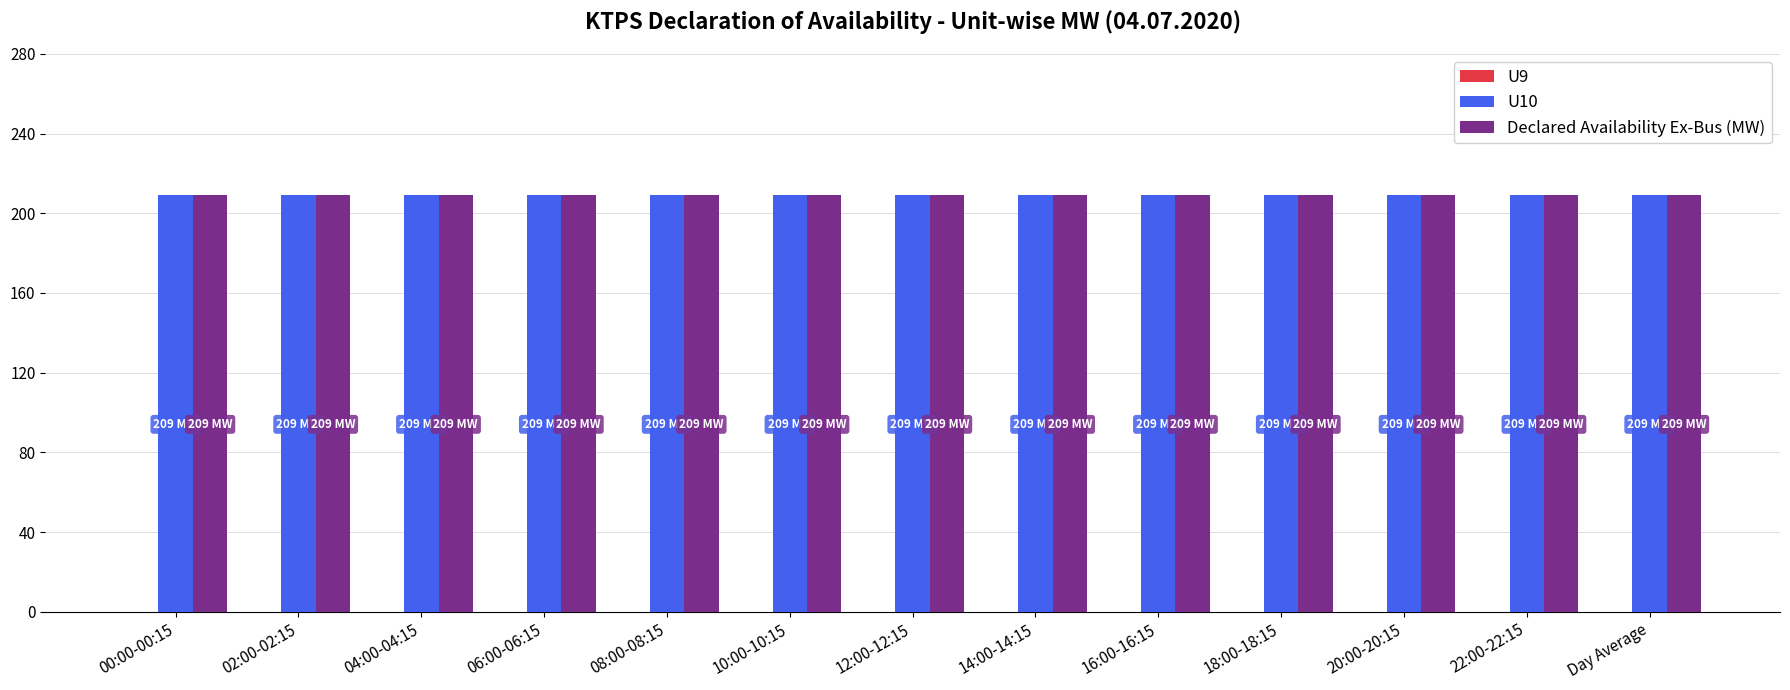

At how many categories does at least one series exceed 115?

13